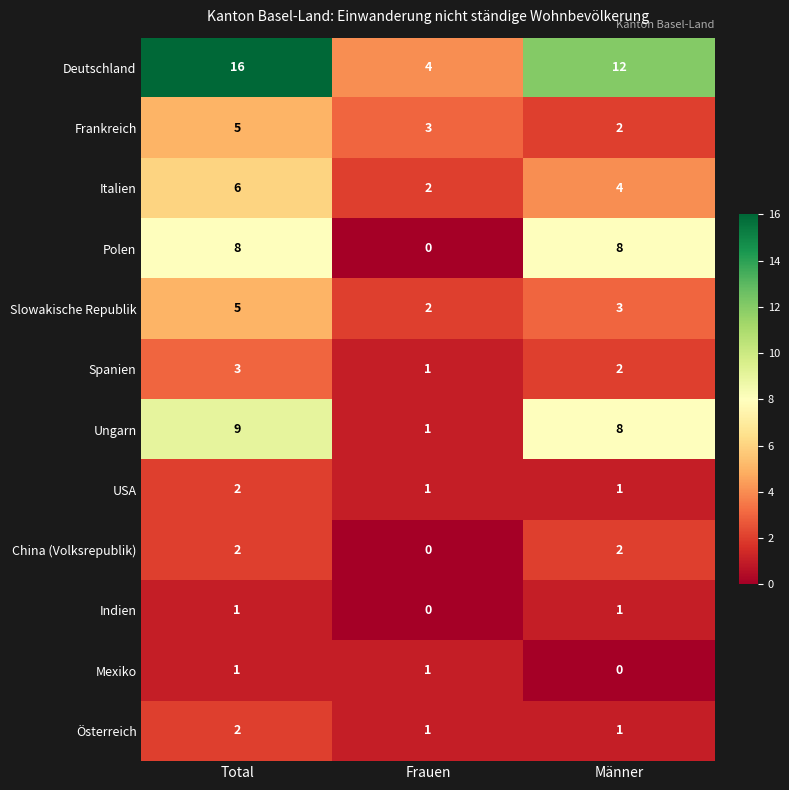

What is the difference between the second highest and minimum values in the Polen series?

8